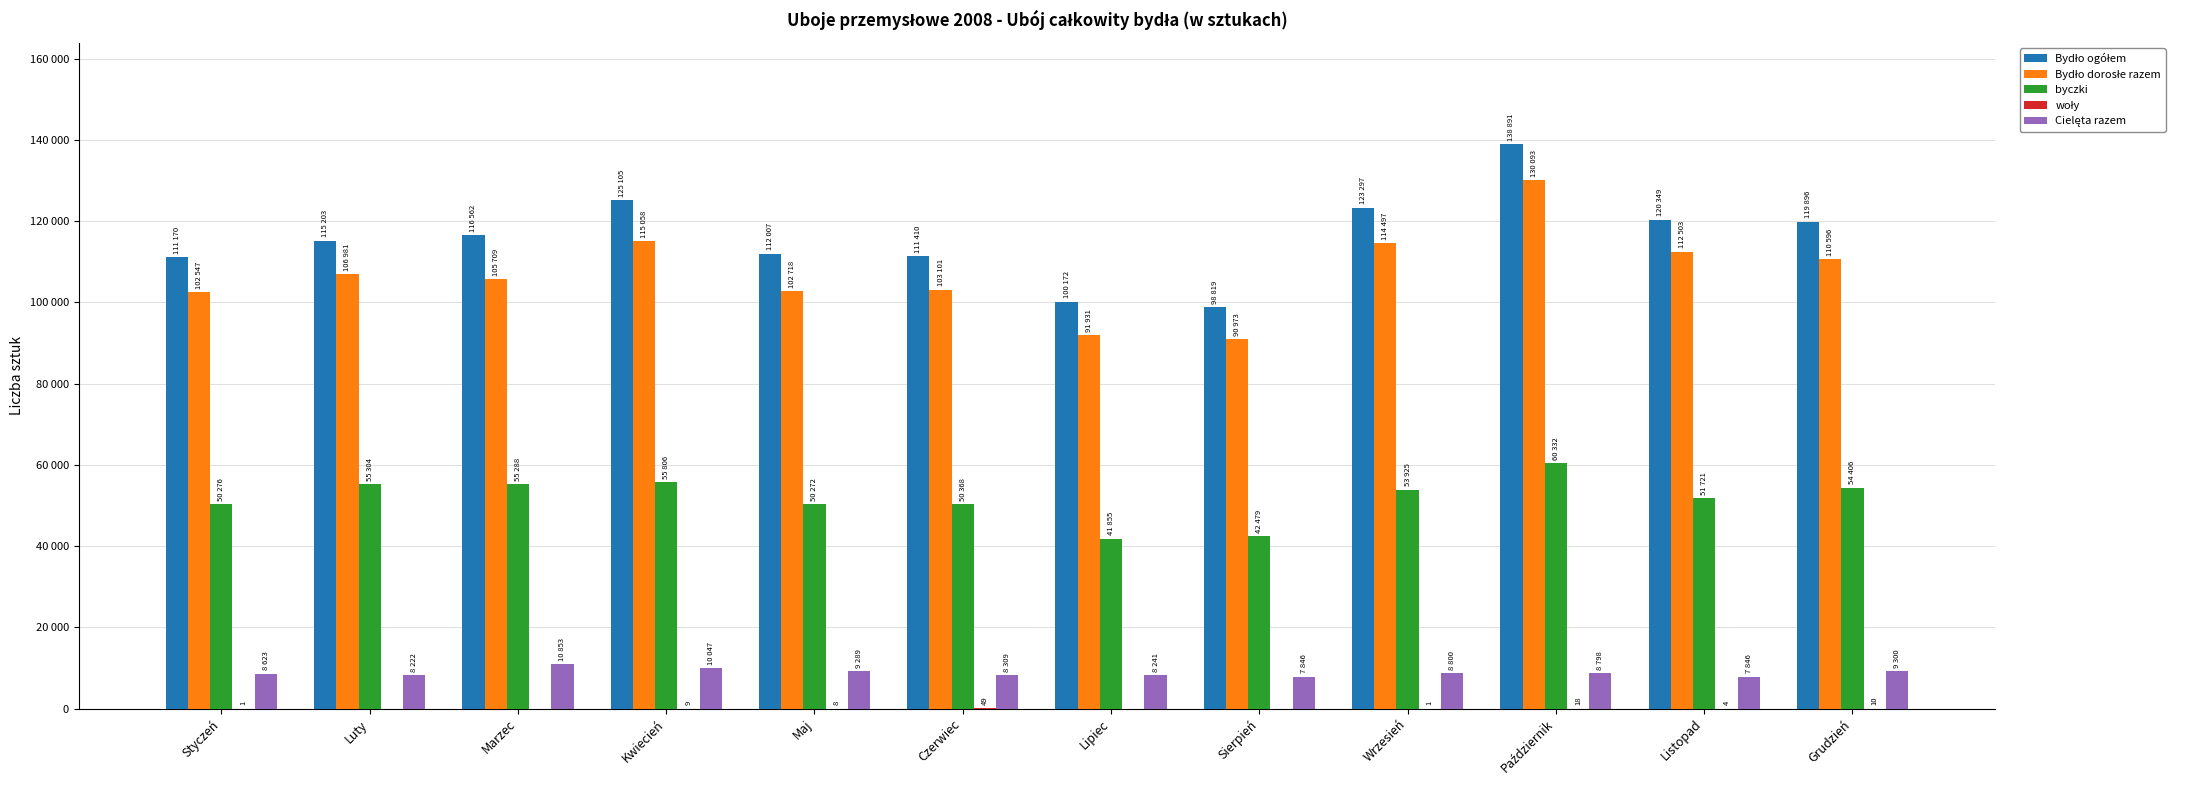

At which label does Cielęta razem reach its peak?

Marzec